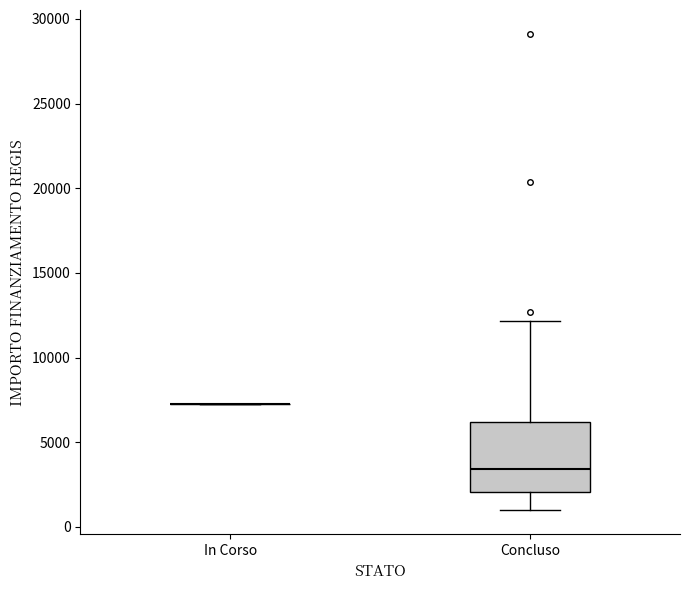

Reading left to right, read every box against the y-axis: the position of its median line, the range the box covers, and the ends of its whiskers. The values are not printed on the chart, so give them approximately, as read against the axis.

In Corso: box collapsed to a line at 7500, whiskers 7500 to 7500
Concluso: median 3500, box 2000 to 6000, whiskers 1000 to 12000